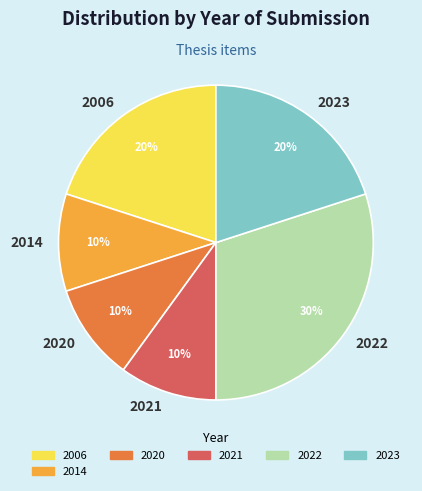

Is it true that 2020 is 5% of the pie?

False